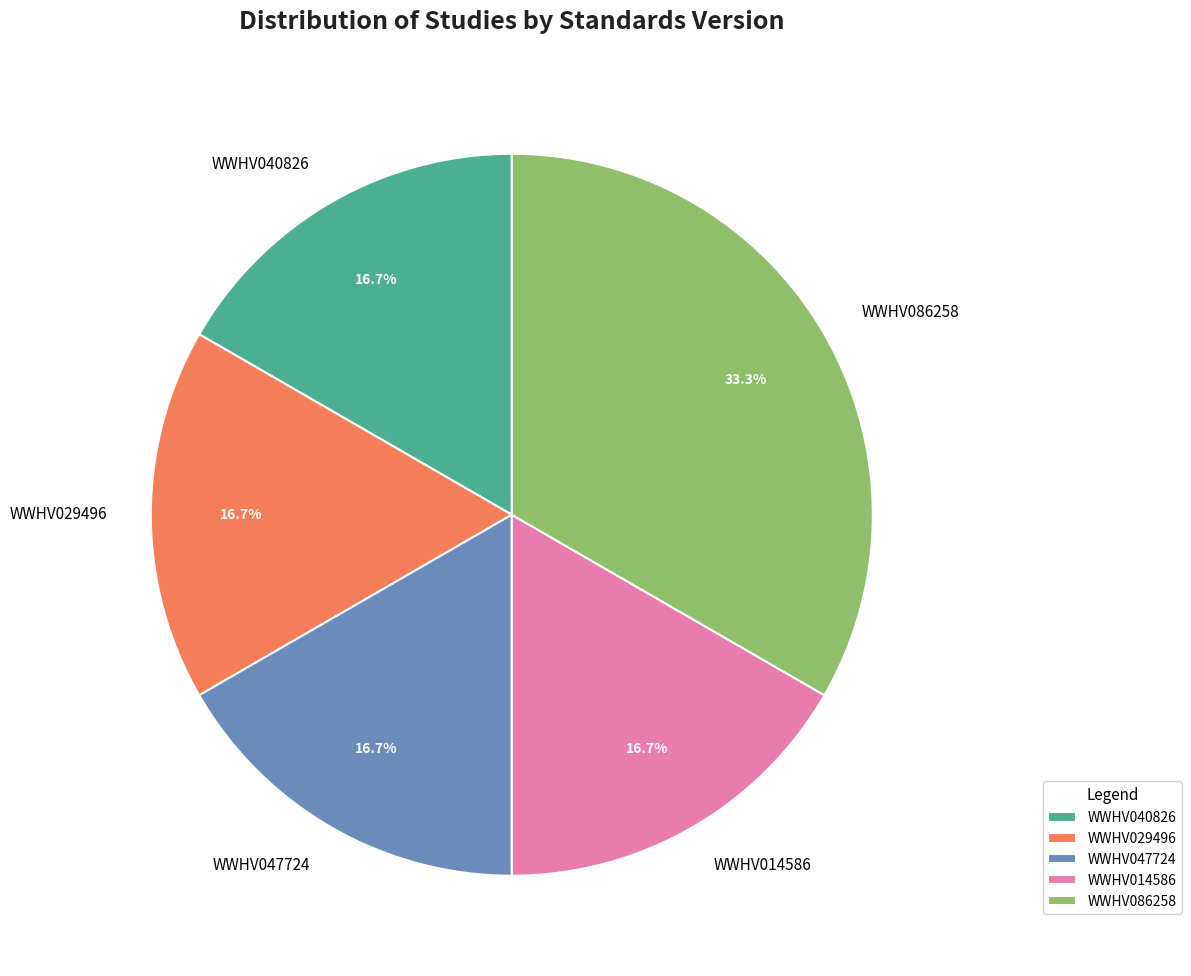

Which category has the biggest portion of the pie?

WWHV086258